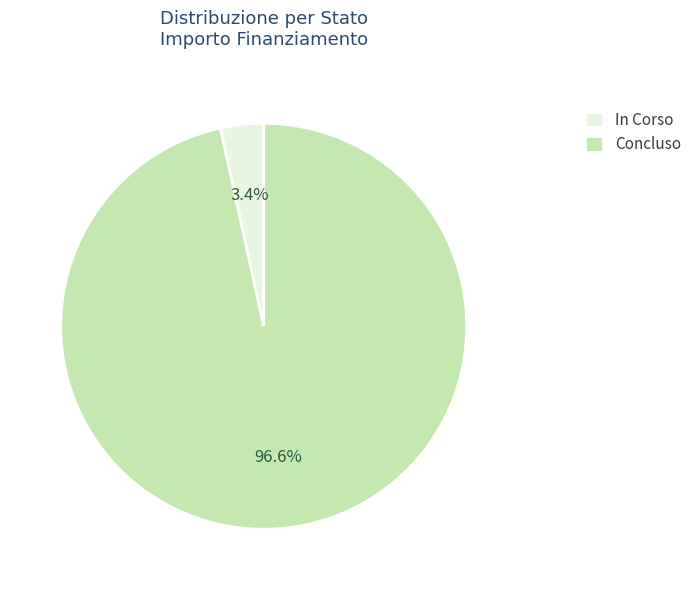

Rank the categories by value from highest to lowest.

Concluso, In Corso